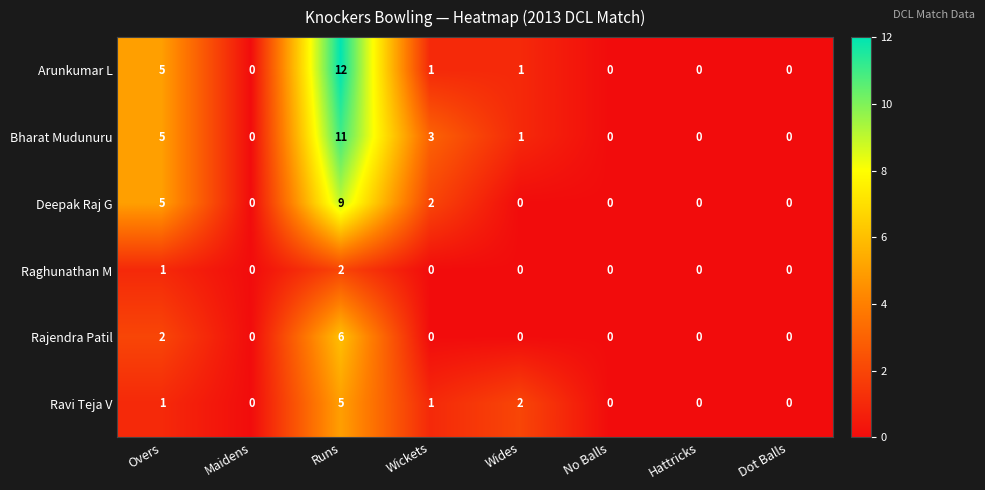

Which series has the largest range (max minus min)?

Arunkumar L